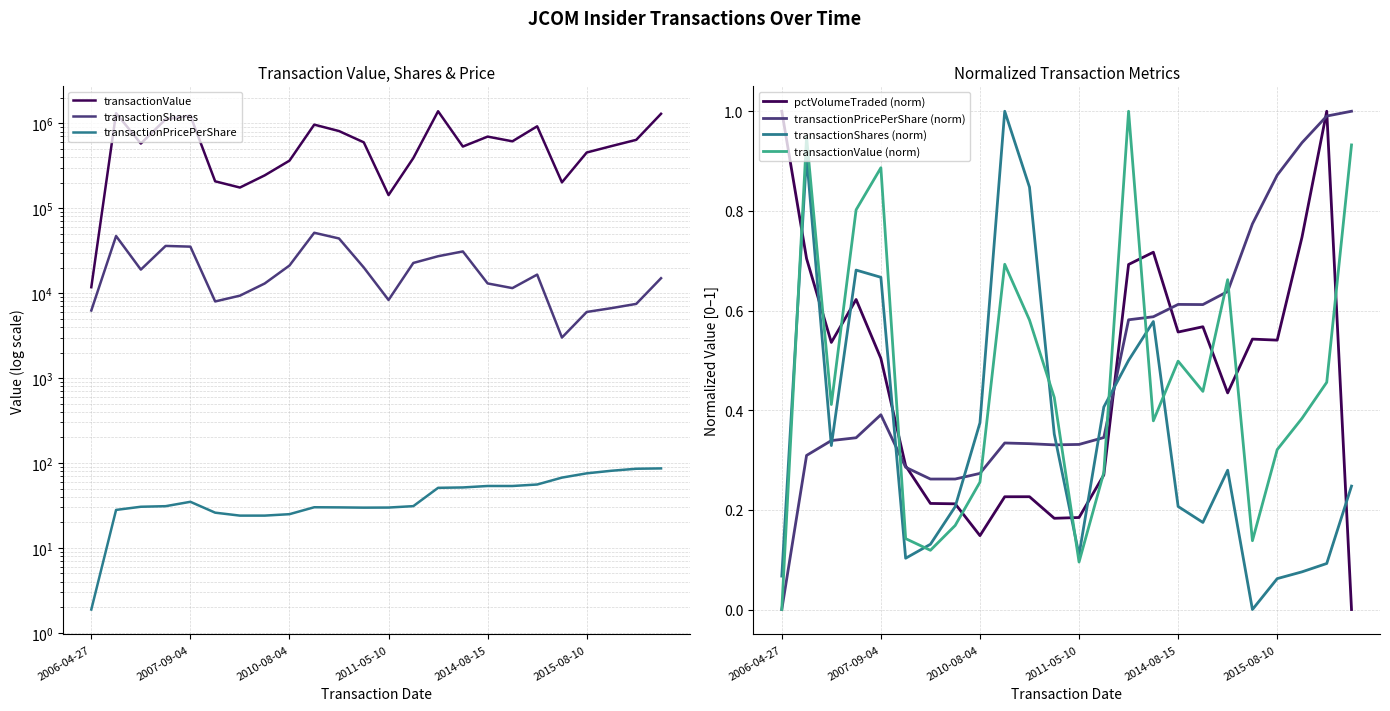

What is the label of the 23rd point from the left?

2017-03-13